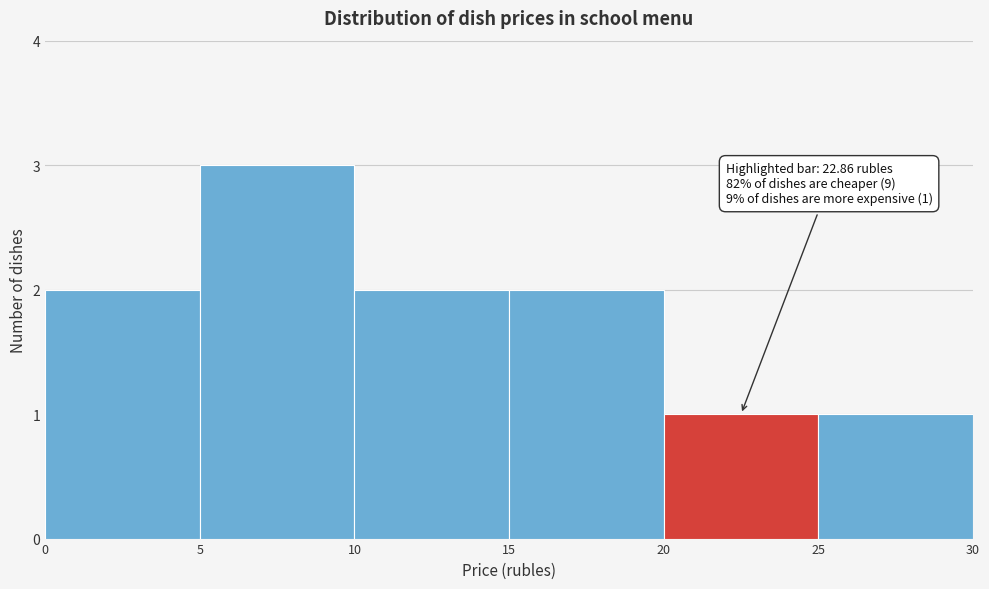

Which range on the x-axis has the tallest bar?

5 to 10